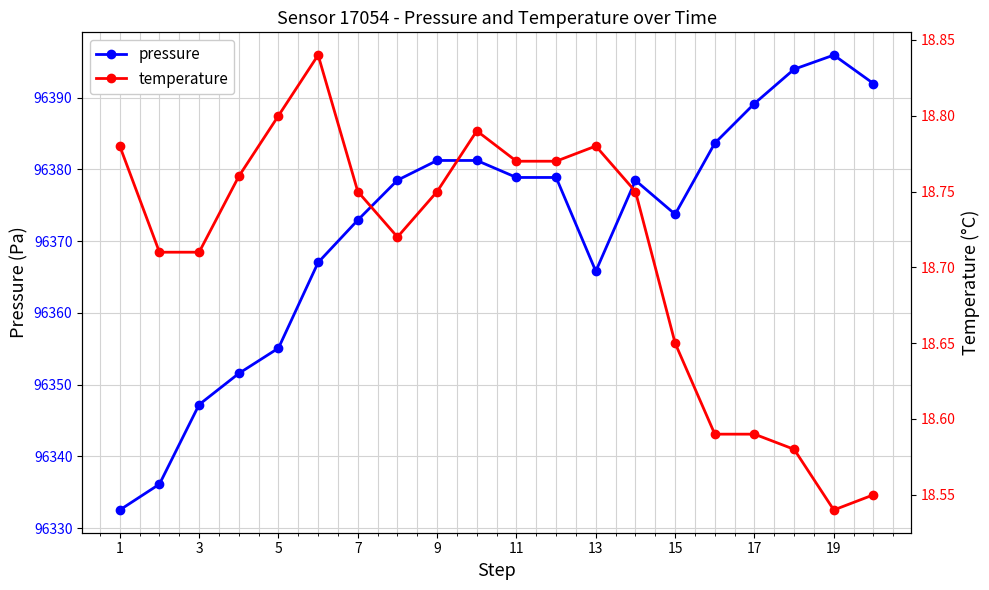

True or false: temperature has more than 0 points higher than both neighbors.

True